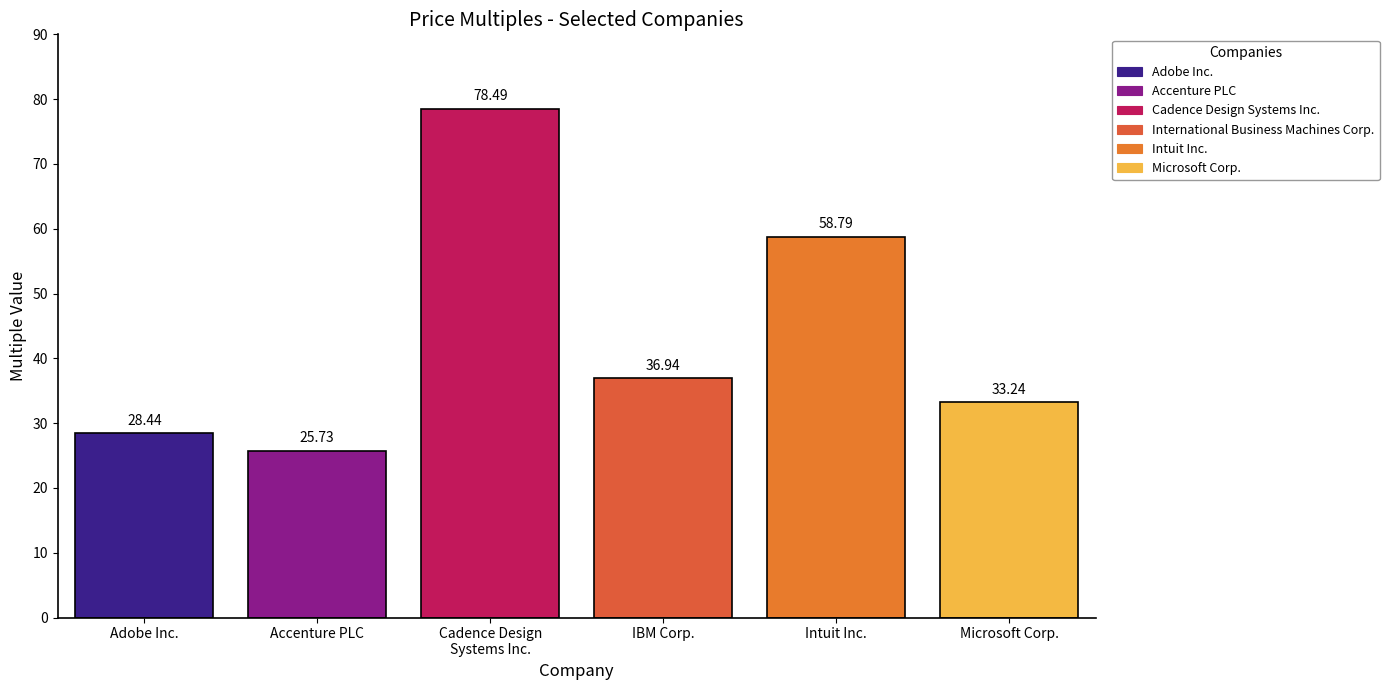

What is the label of the 5th bar from the right?

Accenture PLC